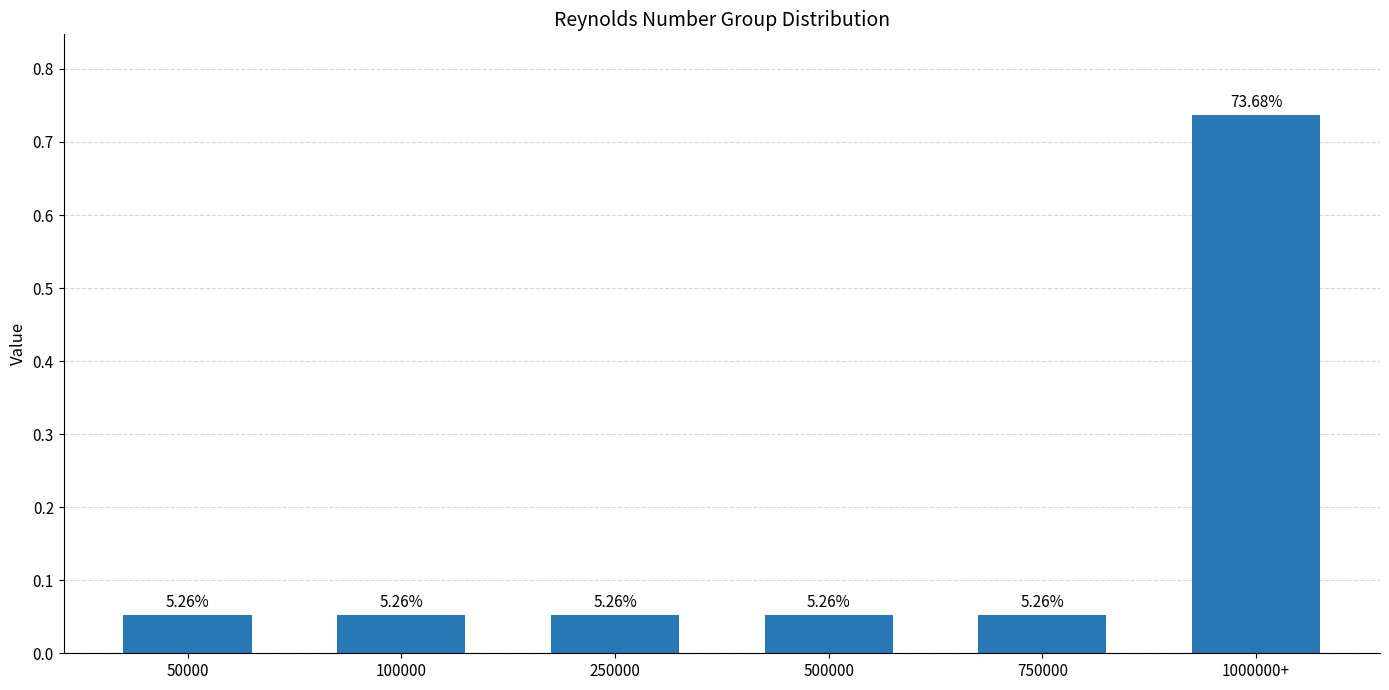

Reading left to right, transcribe all the data shown in this chart.

50000=0.1	100000=0.1	250000=0.1	500000=0.1	750000=0.1	1000000+=0.7